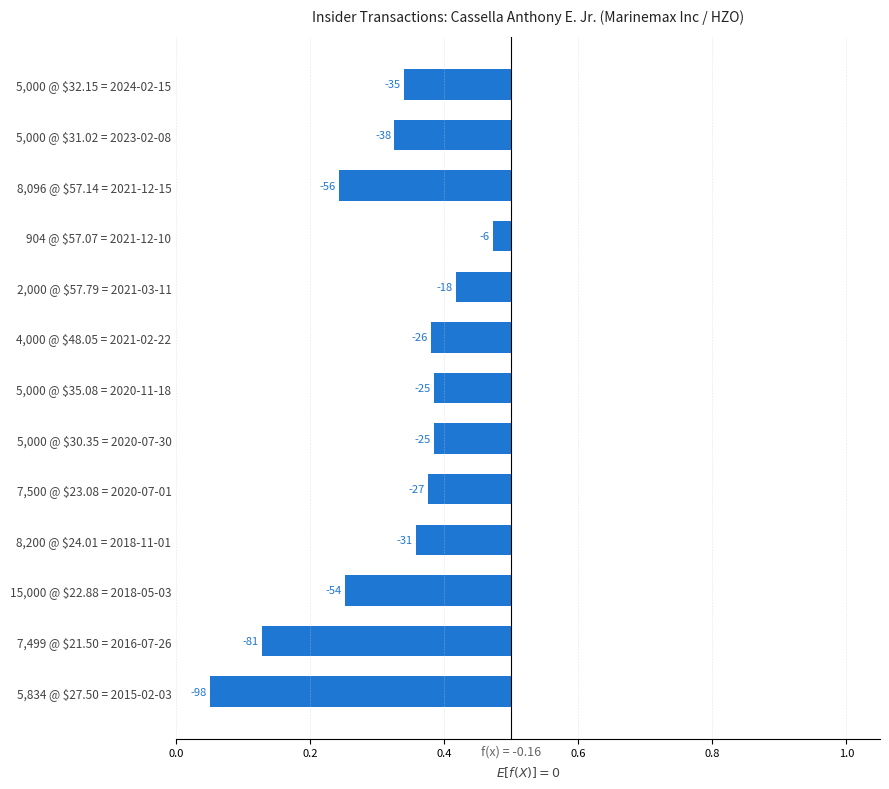

True or false: the data shows -0.1 at 8,200 @ $24.01 = 2018-11-01.

False